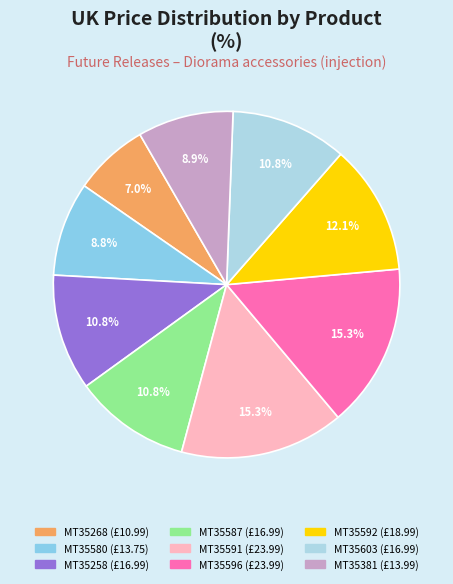

Is MT35603 the majority of the pie?

No